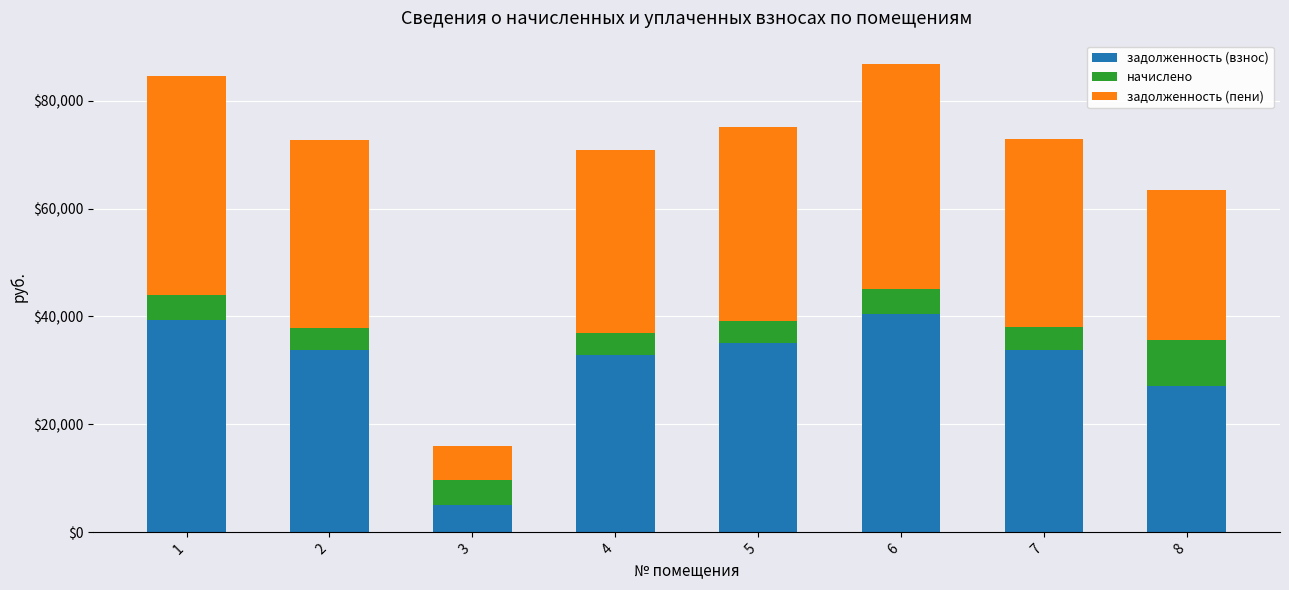

What is the lowest value of the задолженность (взнос) series?

5031.1